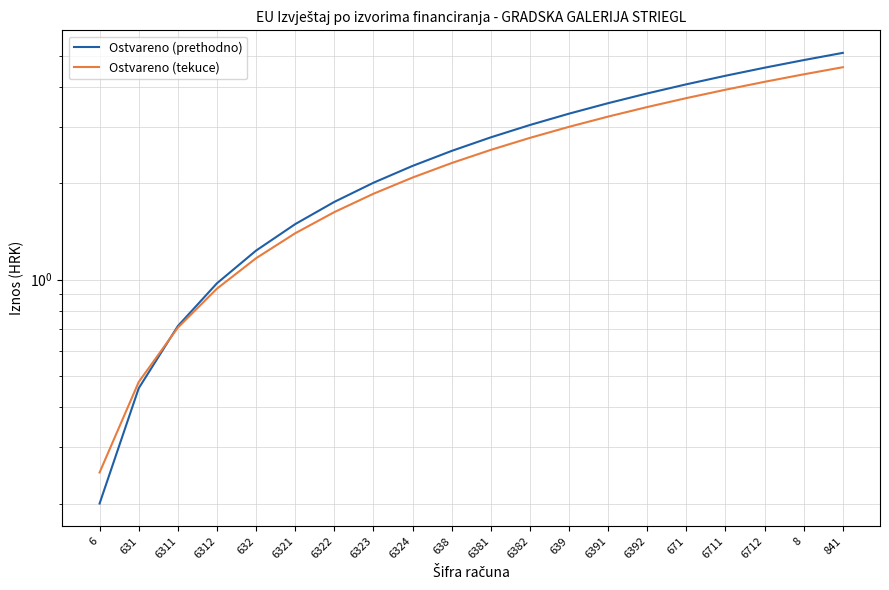

What is the label of the 18th point from the right?

6311